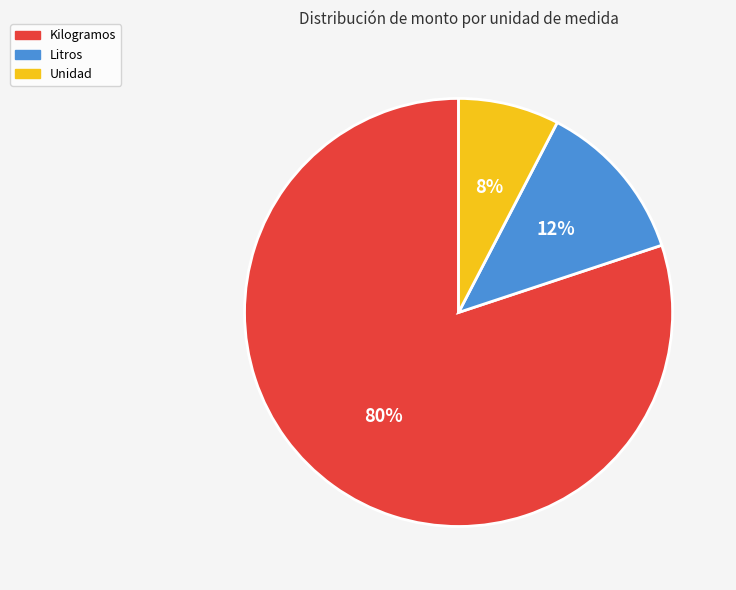

To the nearest percent, what is the average slice percentage?

33%